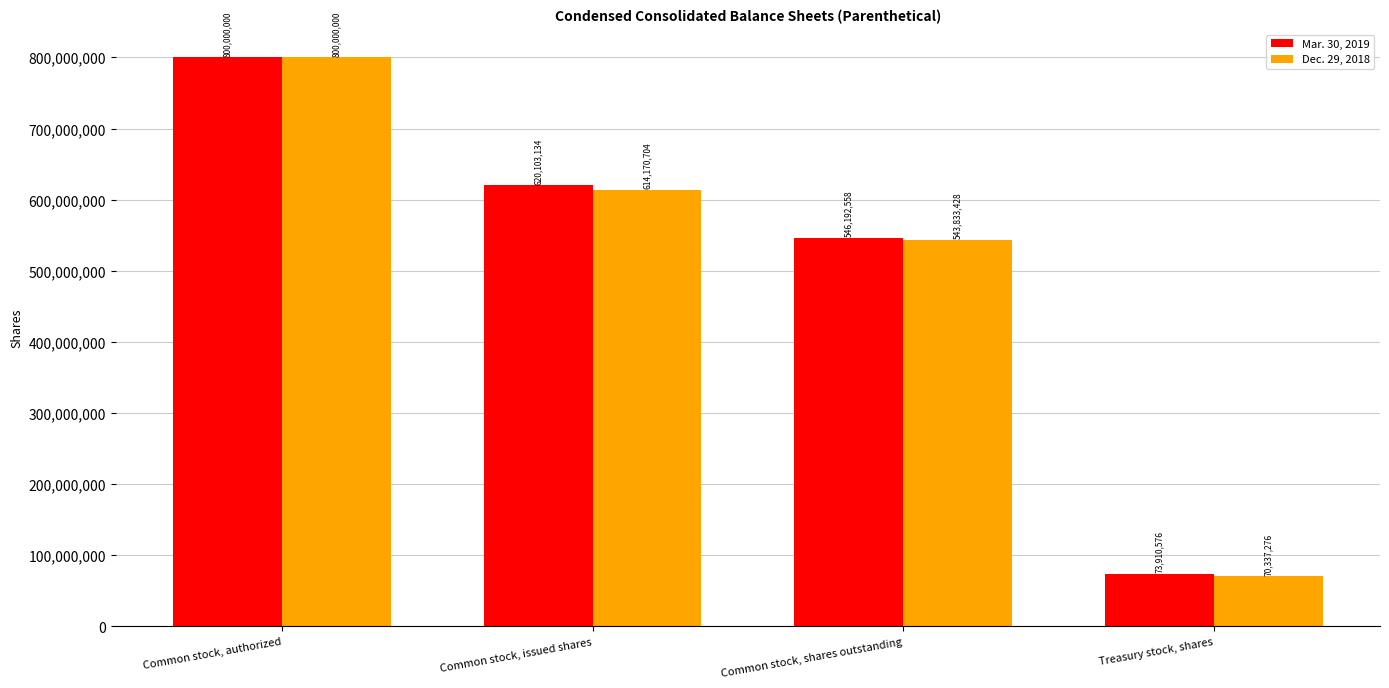

Which label corresponds to the smallest value in the chart?

Treasury stock, shares